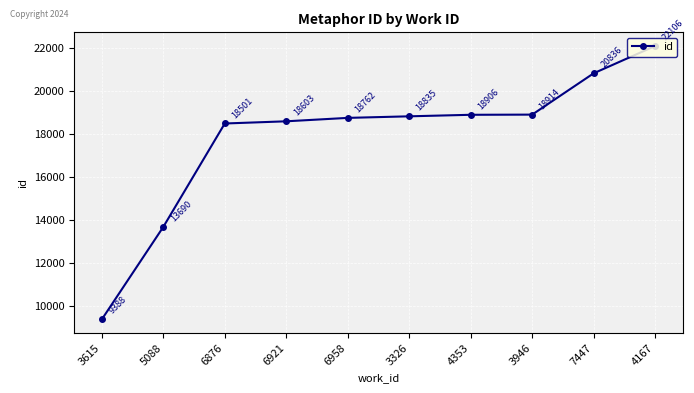

At which category does the chart reach its peak across all series?

4167